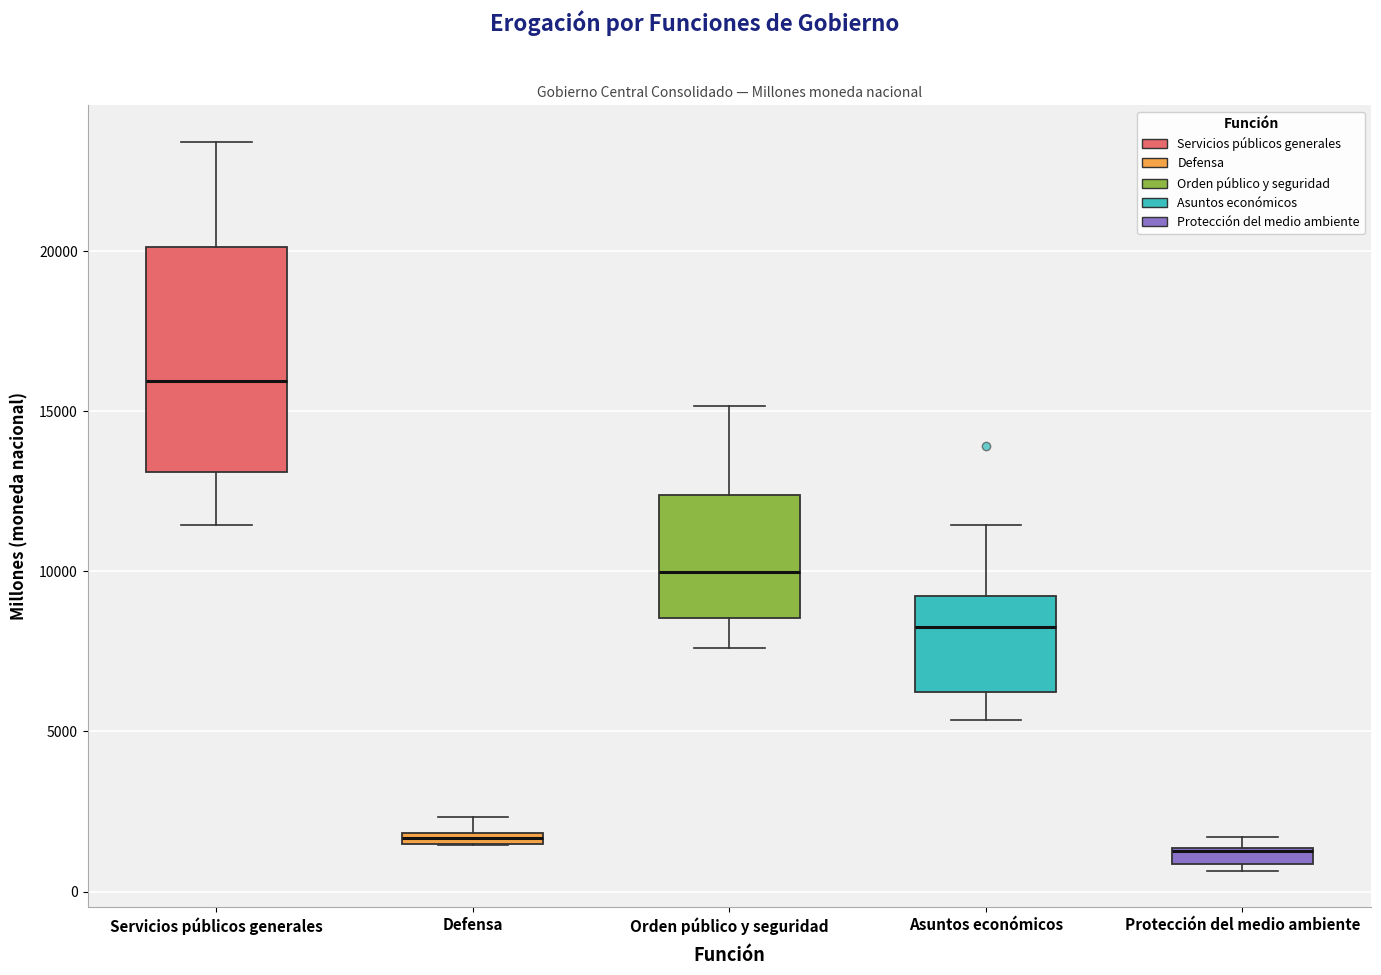

Where does the median line of the box for Orden público y seguridad sit on the y-axis? The values are not printed on the chart, so give them approximately, as read against the axis.

10000